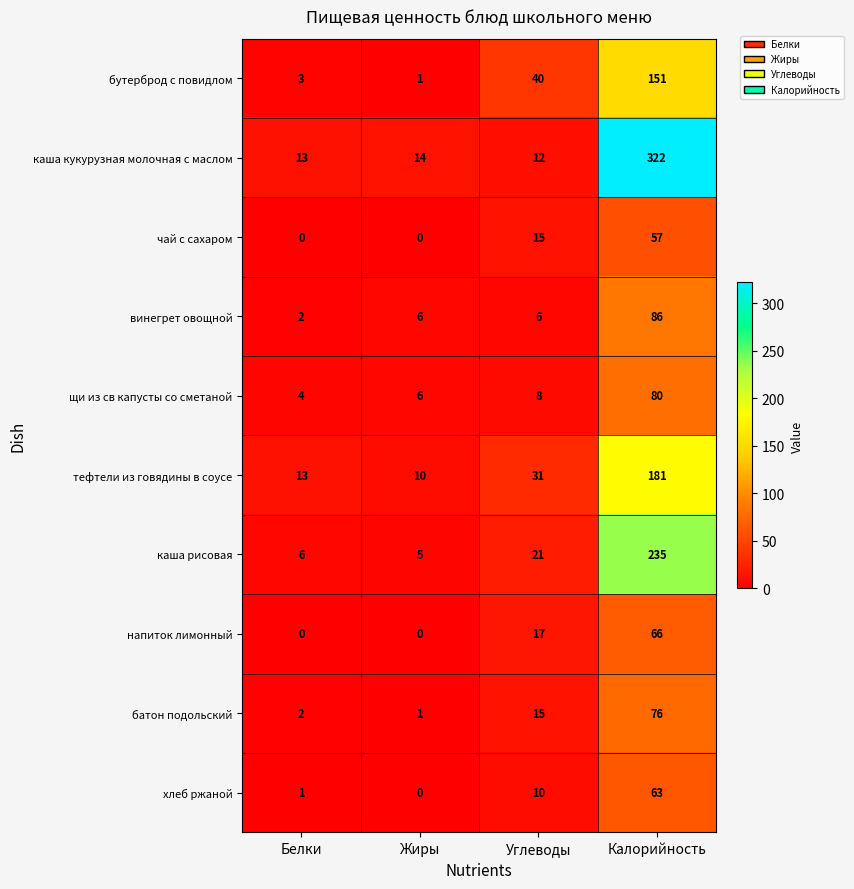

Which series has the largest range (max minus min)?

каша кукурузная молочная с маслом